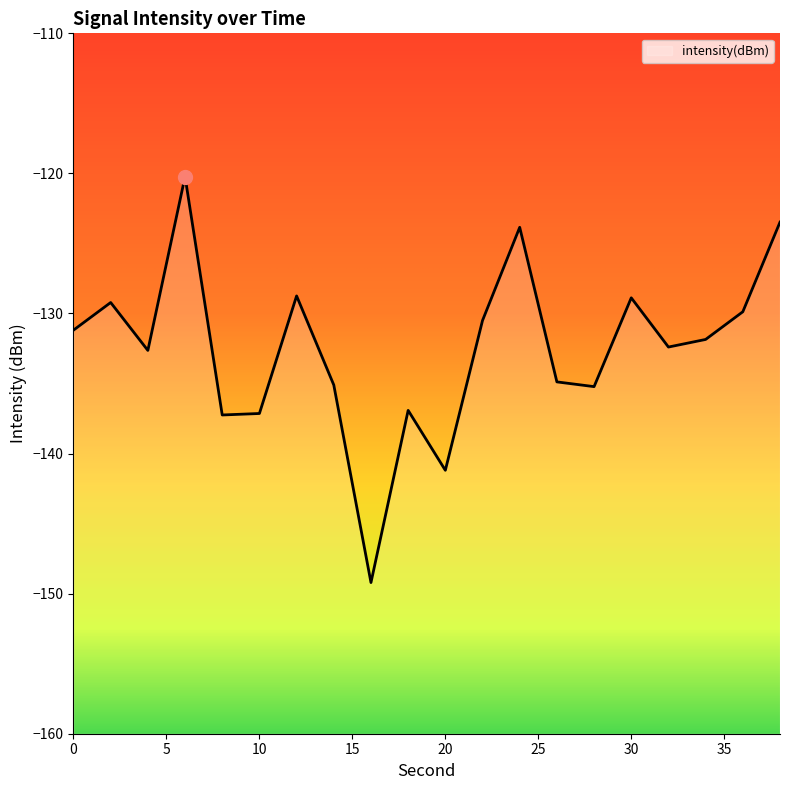

Reading right to left, list all the values displayed in this chart.

-123.5	-129.9	-131.9	-132.4	-128.9	-135.2	-134.9	-123.8	-130.5	-141.2	-136.9	-149.2	-135.1	-128.7	-137.1	-137.2	-120.2	-132.6	-129.2	-131.2